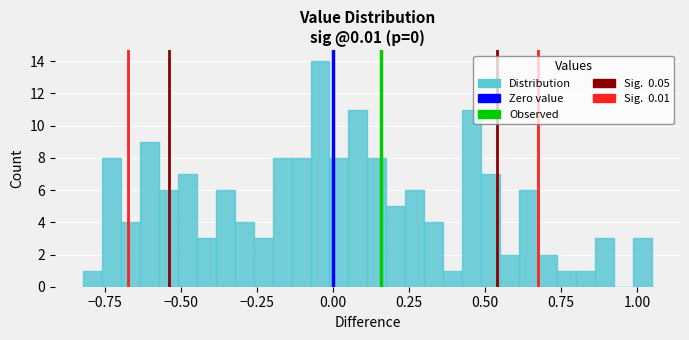

Around what value on the x-axis is the tallest bar? Give the approximate position of its centre, as read against the axis.

-0.05